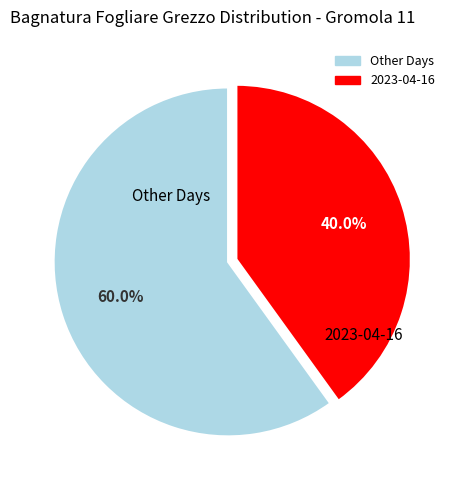

Does any single category account for the majority?

Yes